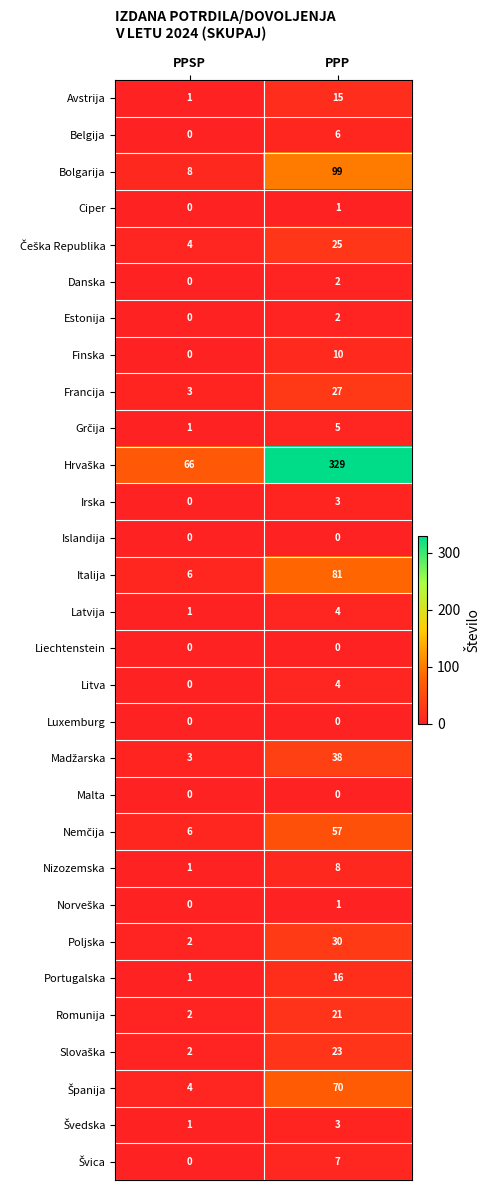

What is the sum of all Finska values?

10